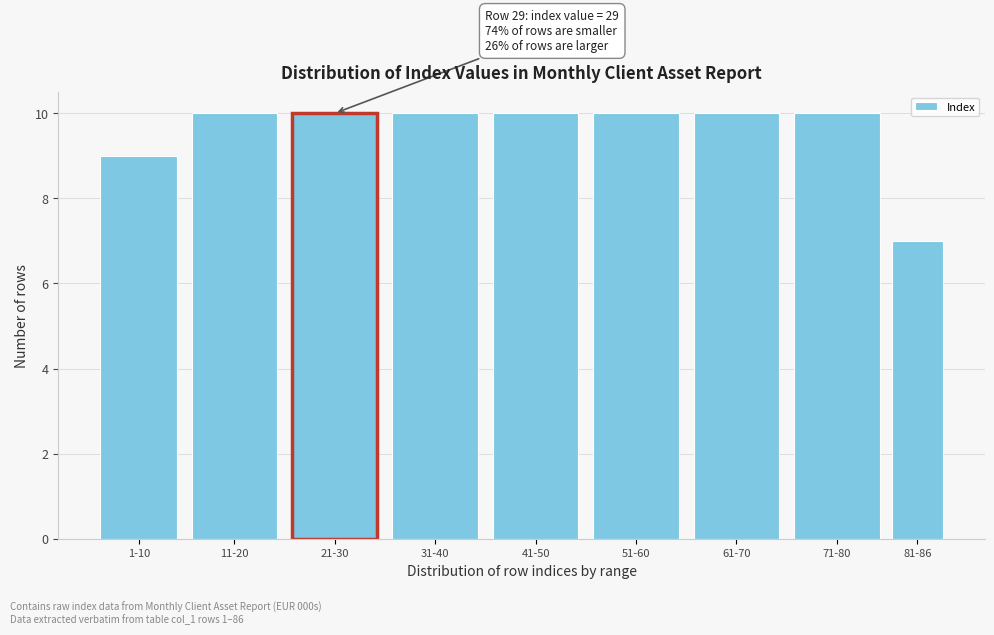

Reading left to right, list all the values displayed in this chart.

9	10	10	10	10	10	10	10	7